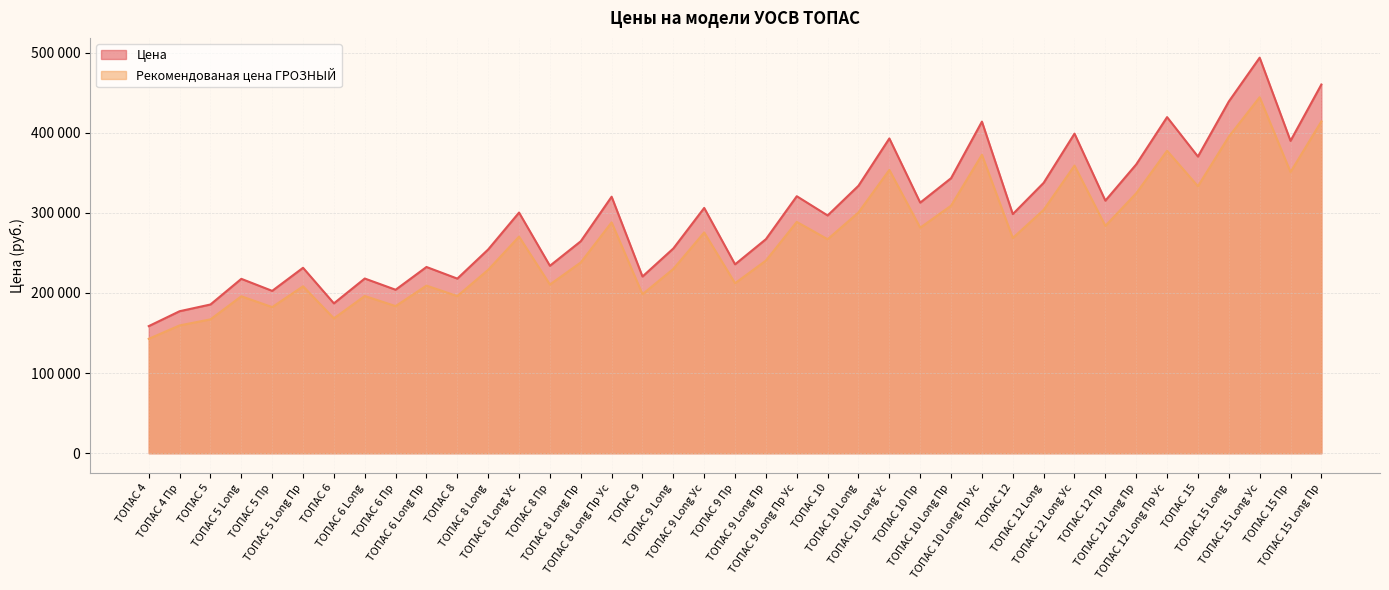

True or false: Цена has more than 0 interior local peaks.

True